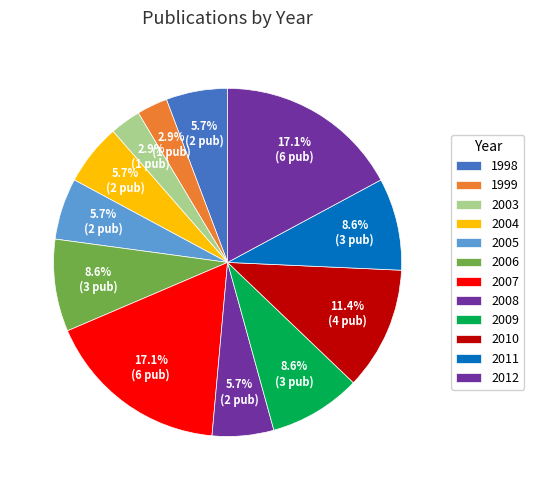

Combined, do 2007 and 2009 account for over 50%?

No